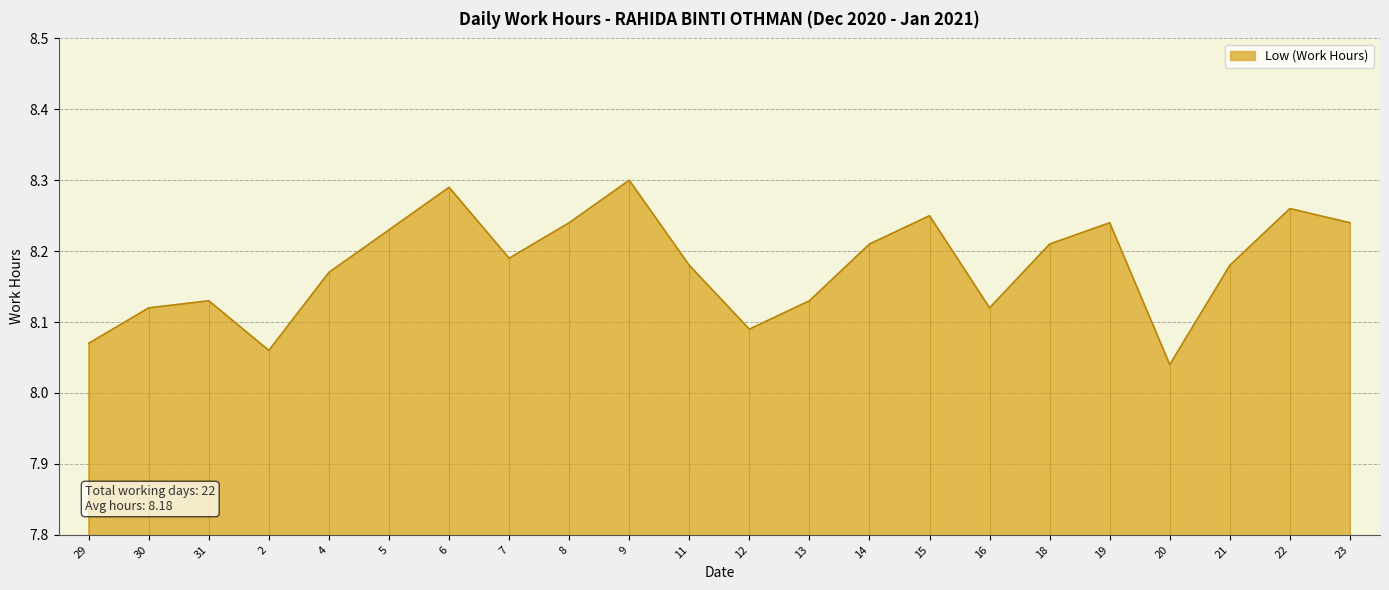

The chart shows a value of 12.7 at 2. True or false?

False